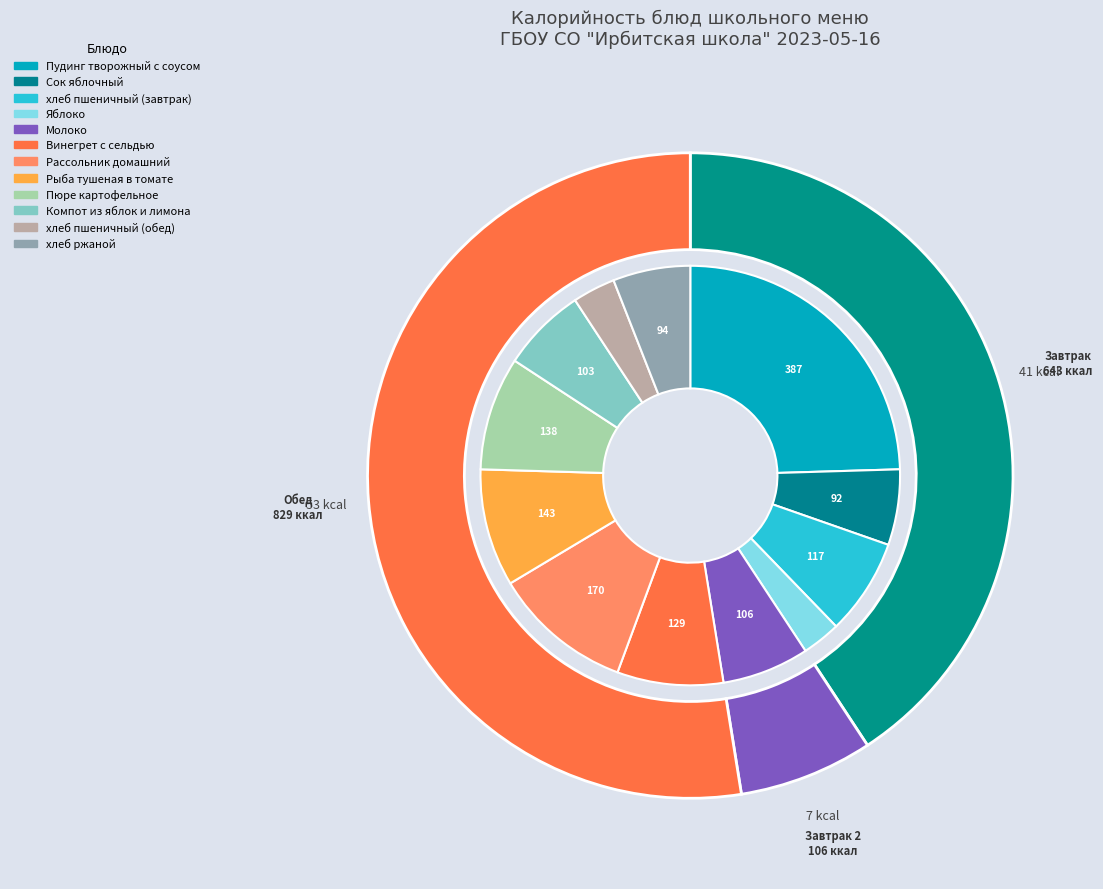

To the nearest percent, what portion does Рыба тушеная в томате represent?

9%